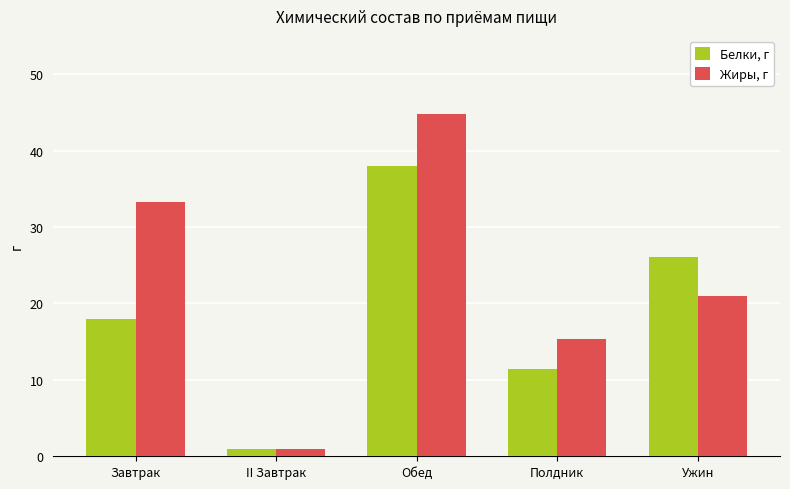

What value does the Белки, г series have at Ужин?

26.1